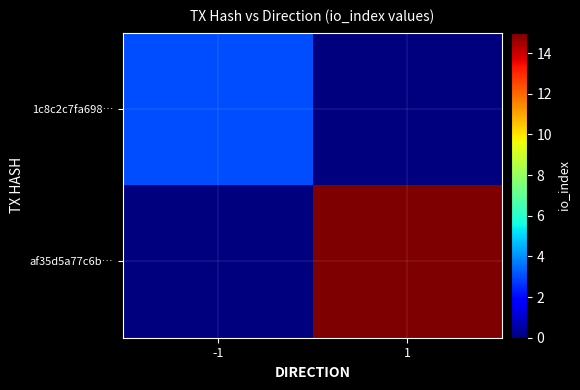

How many distinct data groups are displayed?

2